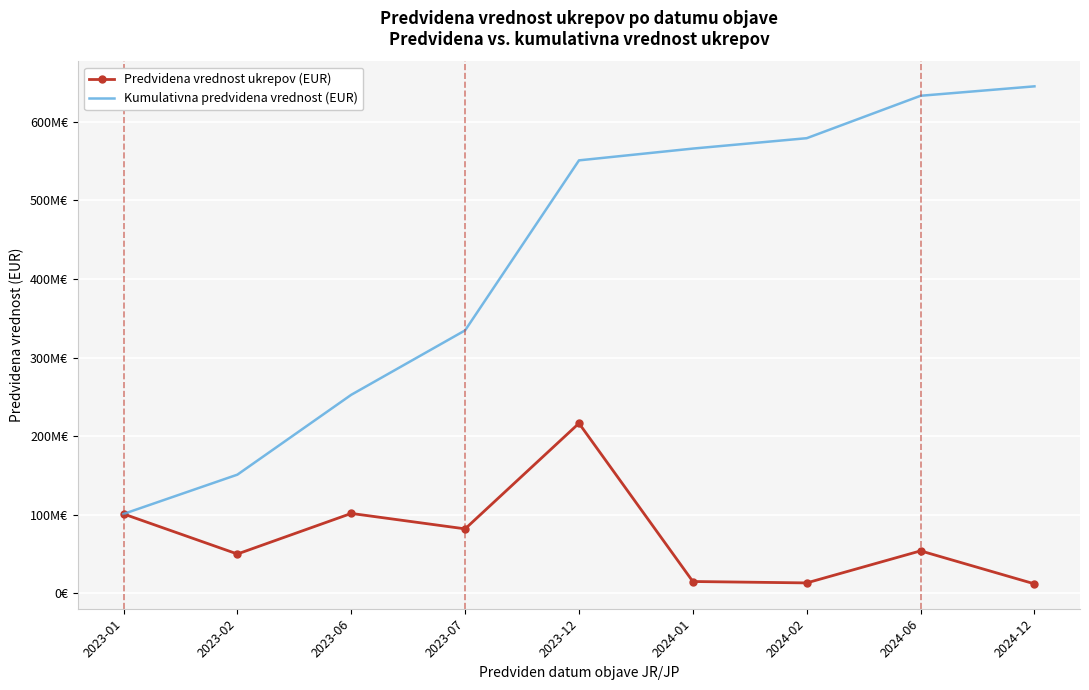

What are all the series names shown in the legend?

Predvidena vrednost ukrepov (EUR), Kumulativna predvidena vrednost (EUR)